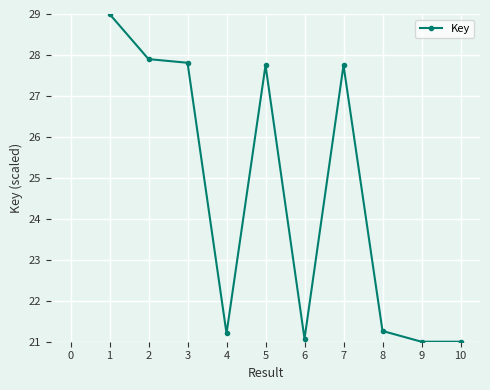

What is the value of the 4th point from the left?

21.2